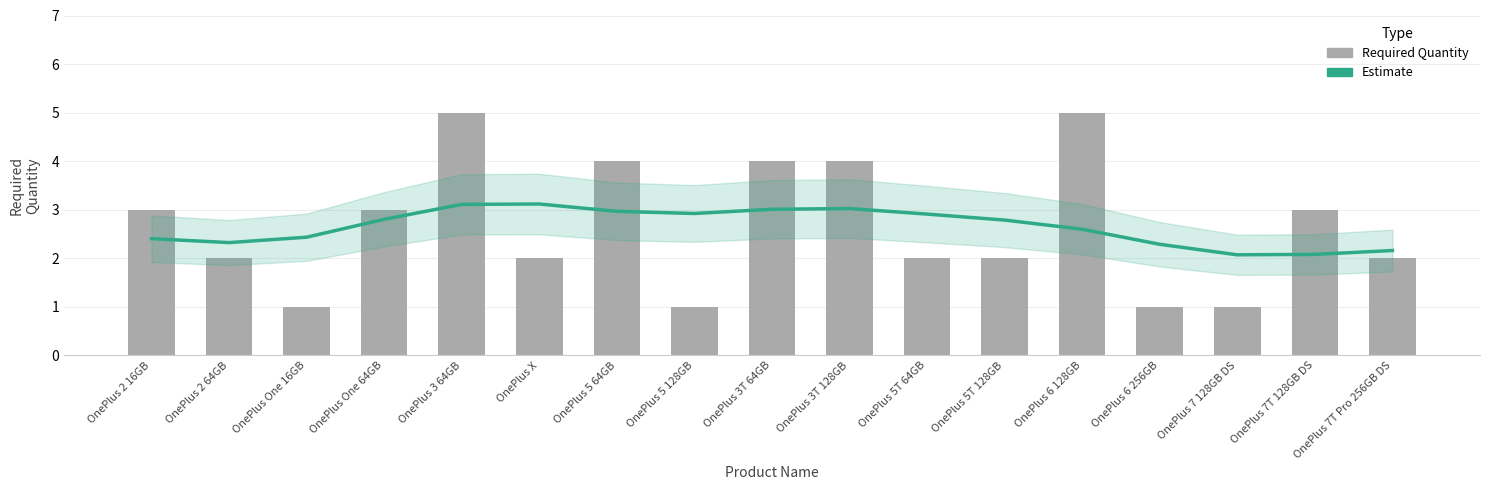

Which category has the lowest value across all series?

OnePlus One 16GB